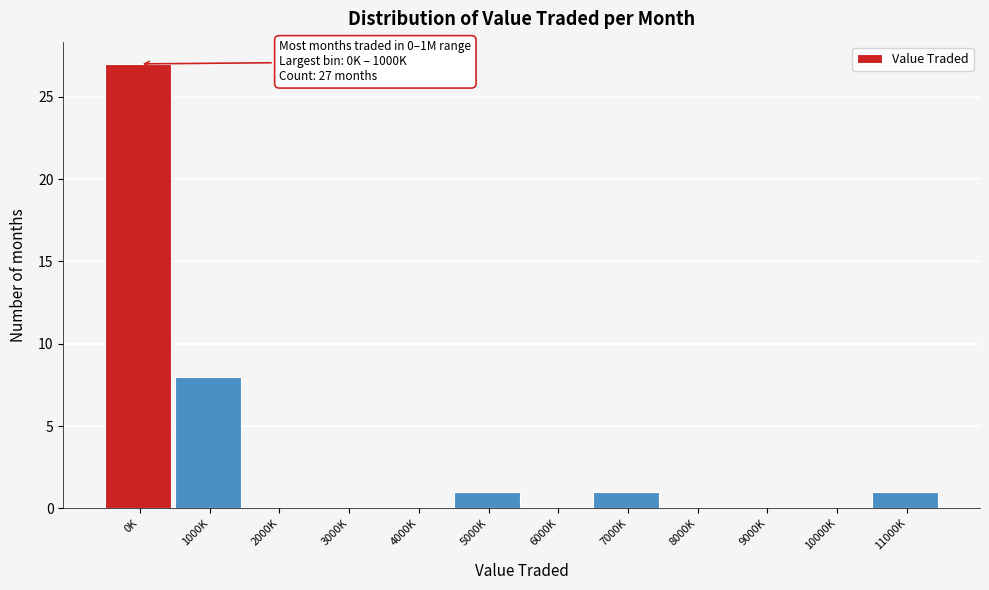

Reading left to right, extract all data points from this chart.

0K=27	1000K=8	2000K=0	3000K=0	4000K=0	5000K=1	6000K=0	7000K=1	8000K=0	9000K=0	10000K=0	11000K=1